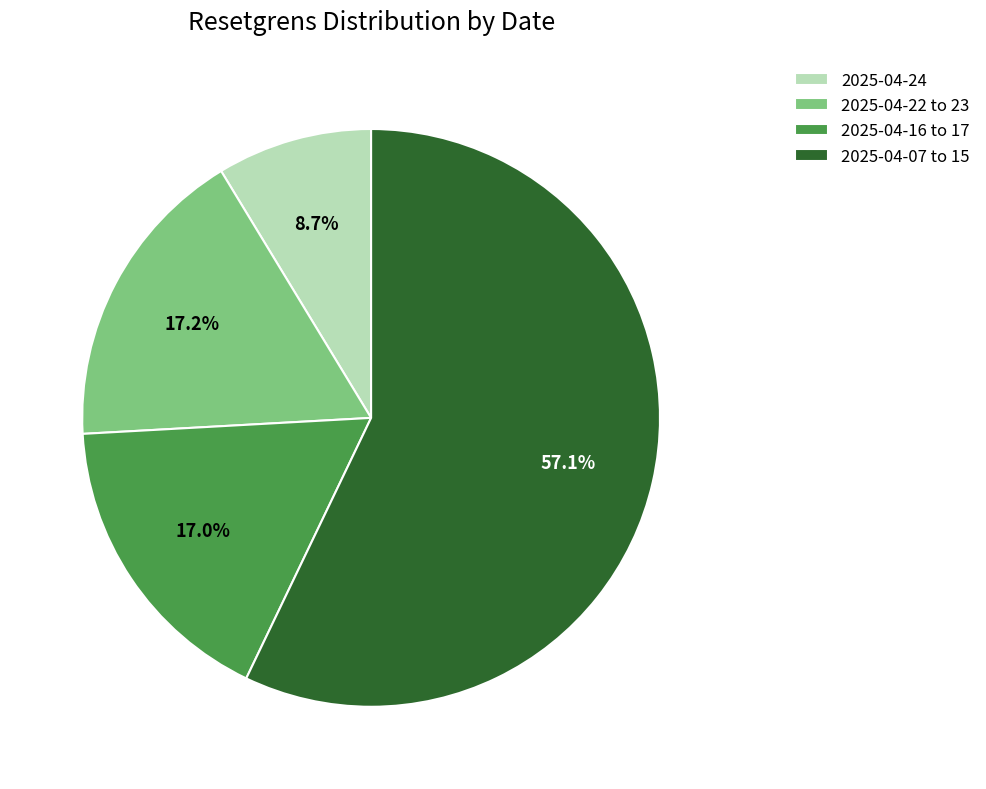

What is the smallest slice in the pie chart?

2025-04-24